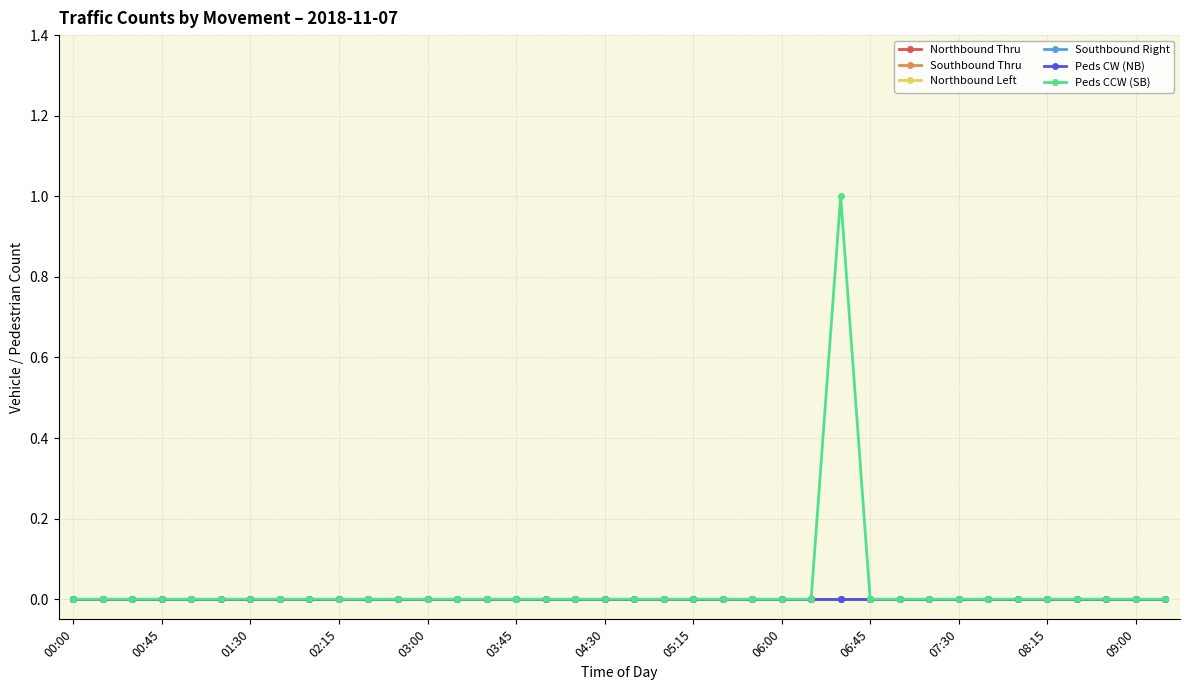

Is this an area chart (filled region under the line)?

No